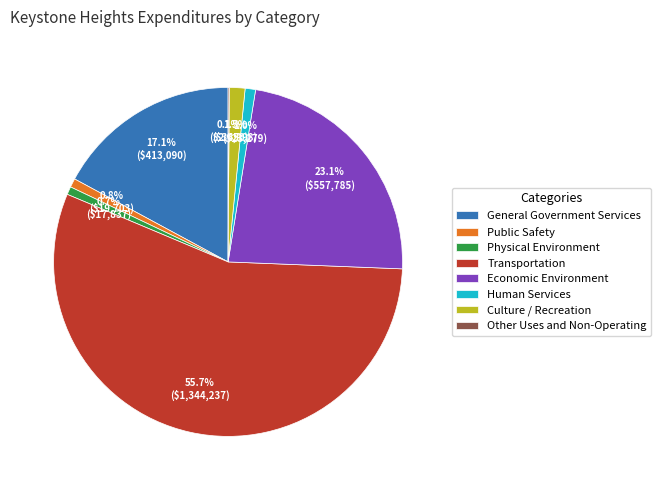

Which category has the biggest portion of the pie?

Transportation